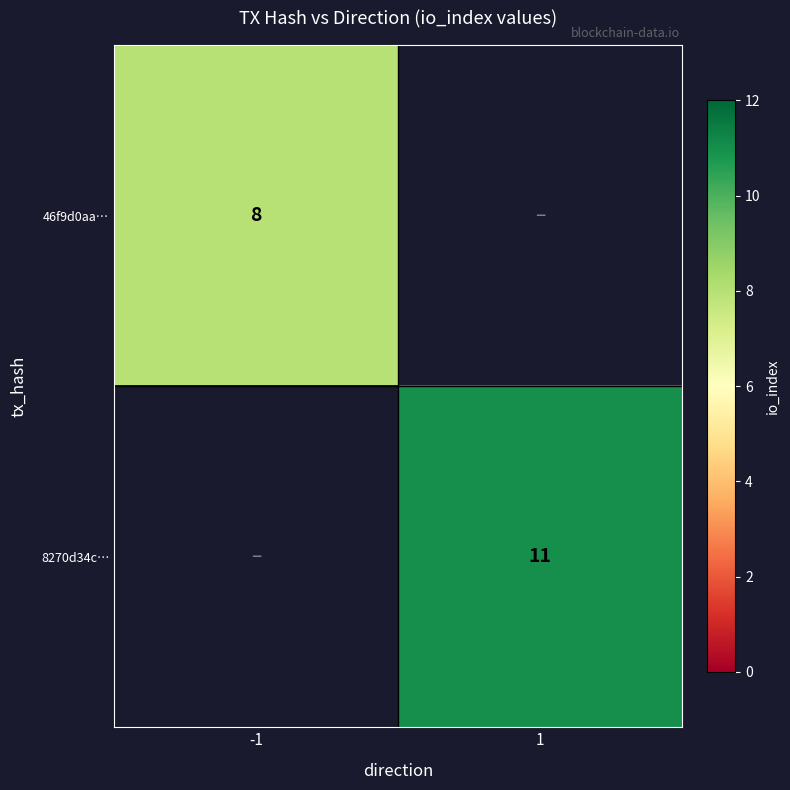

The 46f9d0aa… series shows 8 at -1. True or false?

True